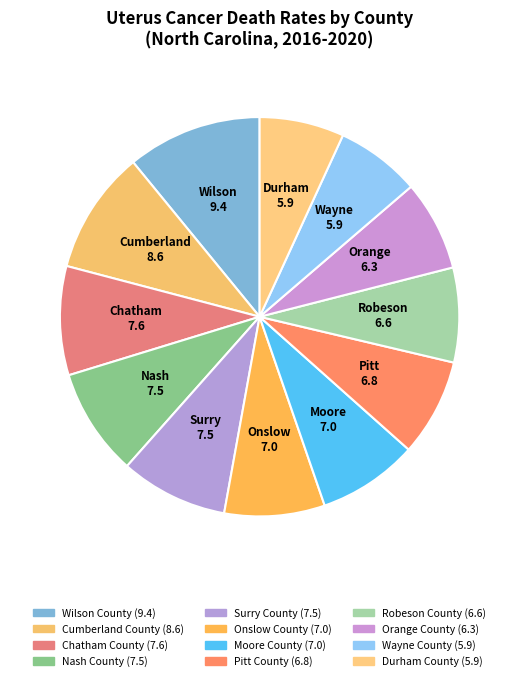

Which slice is the largest?

Wilson County